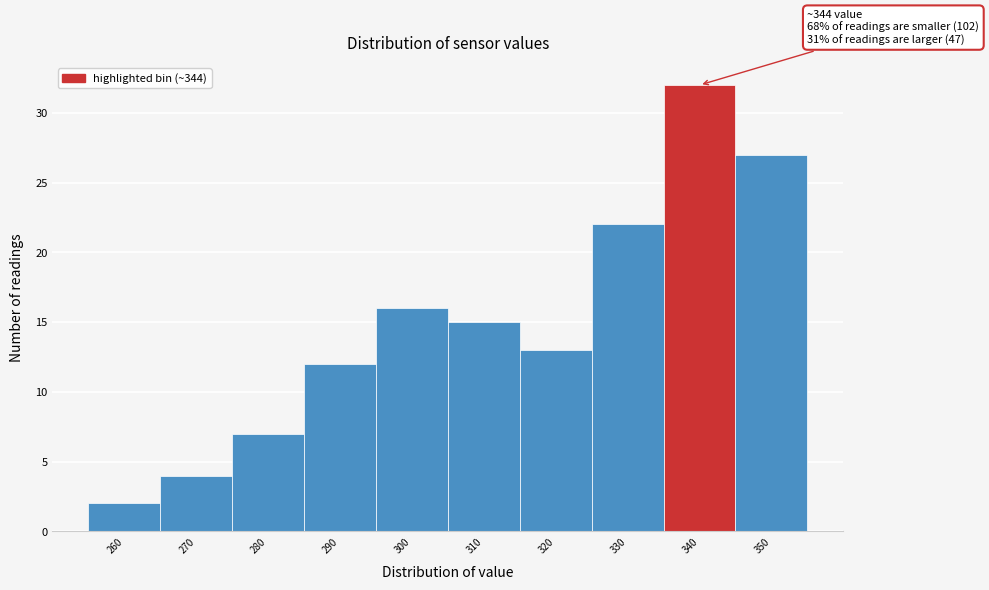

Reading right to left, transcribe all the data shown in this chart.

350=27	340=32	330=22	320=13	310=15	300=16	290=12	280=7	270=4	260=2